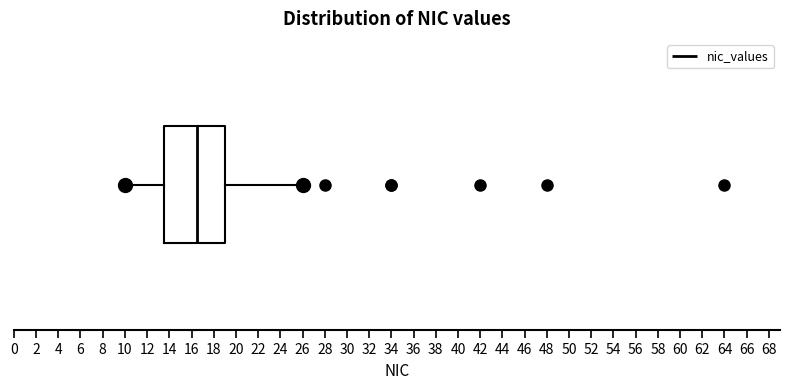

Read this box plot against the x-axis: the position of the median line, the range covered by the box, and the ends of both whiskers. The values are not printed on the chart, so give them approximately, as read against the axis.

median 16.6, box 13.6 to 19.0, whiskers 10.0 to 26.0